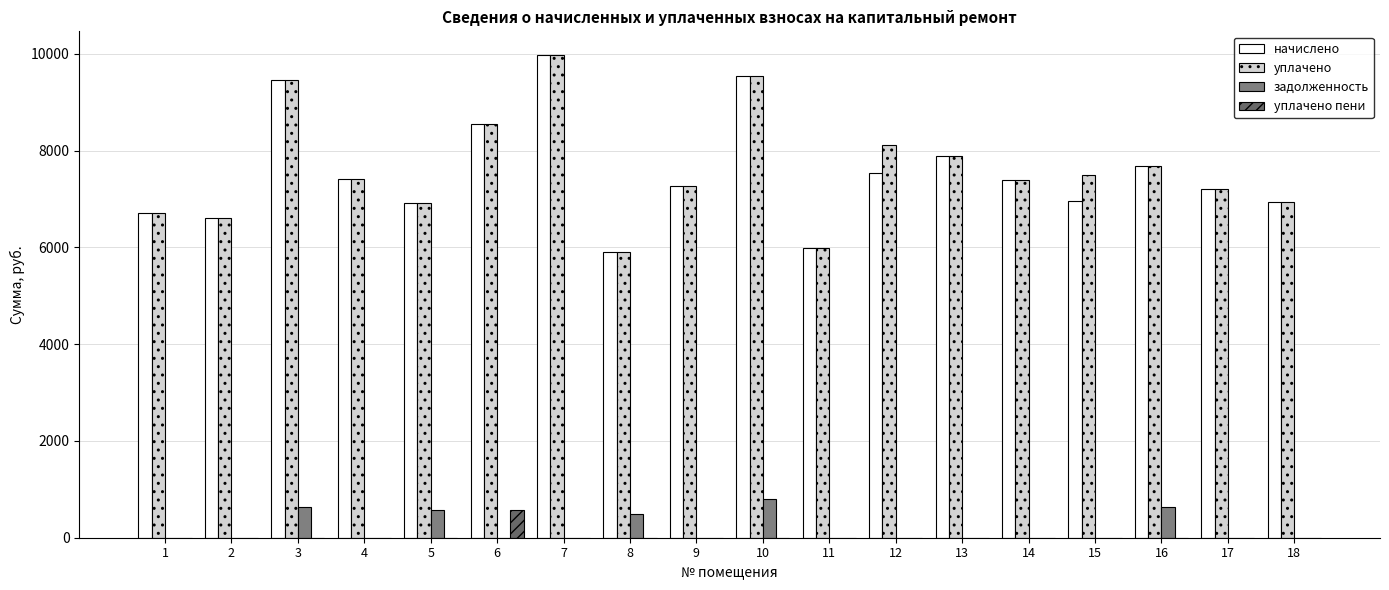

Are the bars grouped side by side (vs. stacked)?

Yes